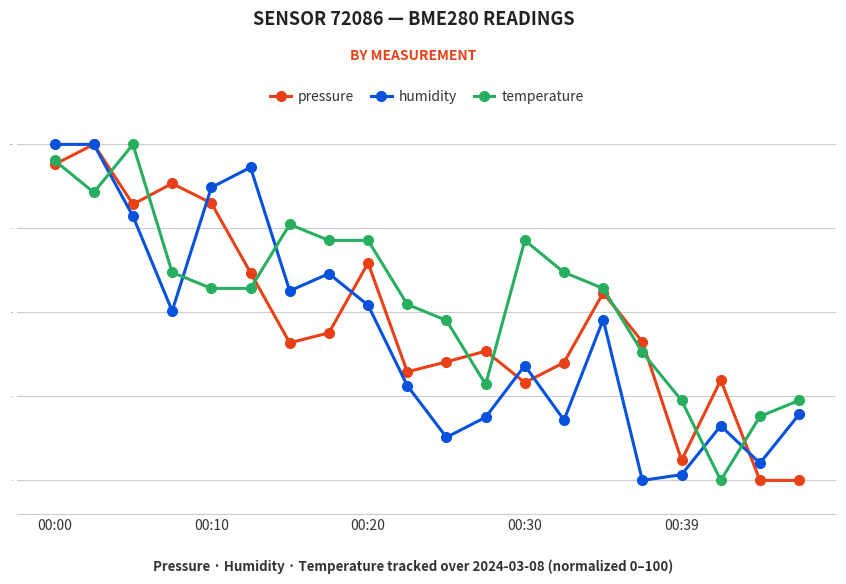

List the series in order of their overall mean, lowest first.

humidity, pressure, temperature